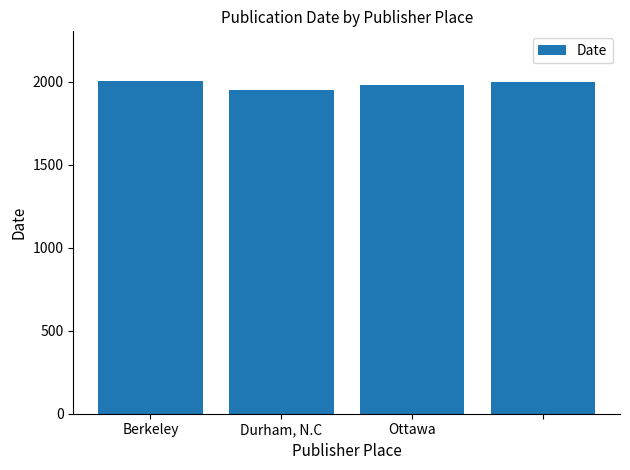

What is the maximum value shown in the chart?

2004